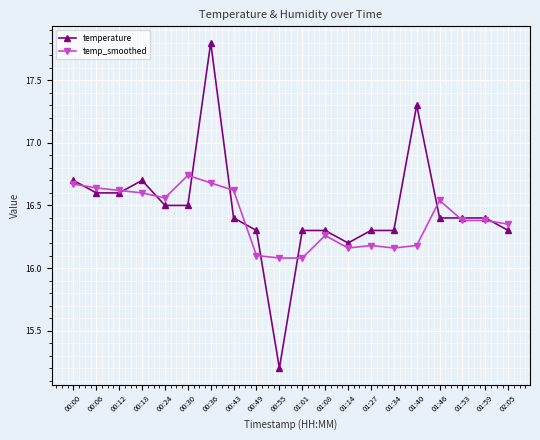

True or false: temp_smoothed and temperature cross at least once.

True